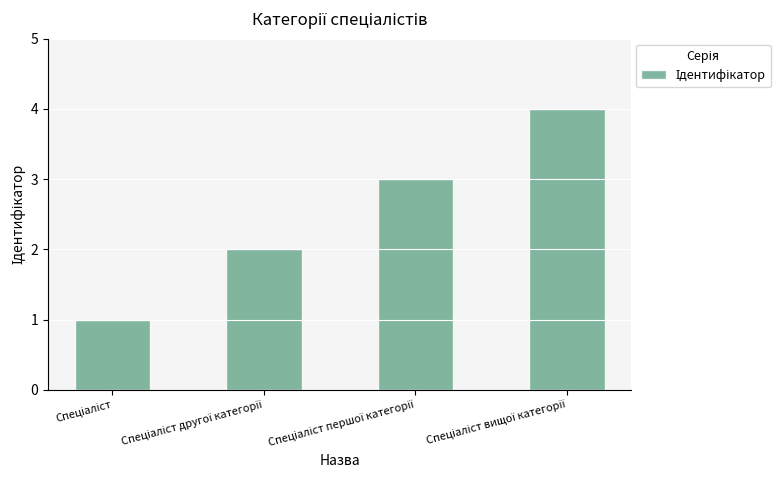

What is the difference between the maximum and minimum values?

3